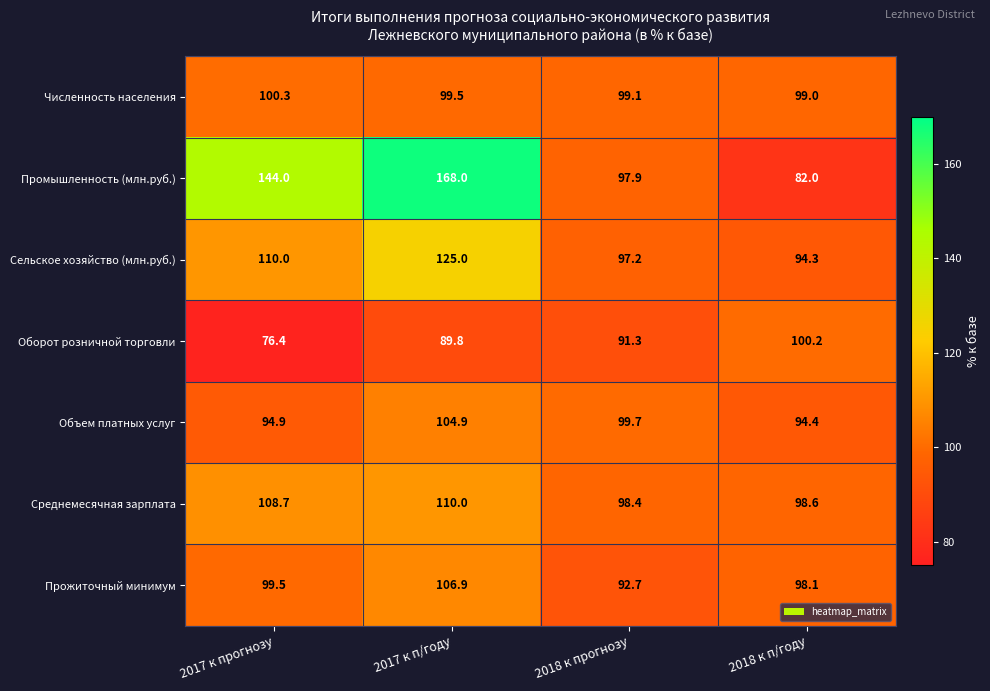

Reading left to right, transcribe all the data shown in this chart.

Численность населения: 2017 к прогнозу=100.3	2017 к п/году=99.5	2018 к прогнозу=99.1	2018 к п/году=99.0
Промышленность (млн.руб.): 2017 к прогнозу=144.0	2017 к п/году=168.0	2018 к прогнозу=97.9	2018 к п/году=82.0
Сельское хозяйство (млн.руб.): 2017 к прогнозу=110.0	2017 к п/году=125.0	2018 к прогнозу=97.2	2018 к п/году=94.3
Оборот розничной торговли: 2017 к прогнозу=76.4	2017 к п/году=89.8	2018 к прогнозу=91.3	2018 к п/году=100.2
Объем платных услуг: 2017 к прогнозу=94.9	2017 к п/году=104.9	2018 к прогнозу=99.7	2018 к п/году=94.4
Среднемесячная зарплата: 2017 к прогнозу=108.7	2017 к п/году=110.0	2018 к прогнозу=98.4	2018 к п/году=98.6
Прожиточный минимум: 2017 к прогнозу=99.5	2017 к п/году=106.9	2018 к прогнозу=92.7	2018 к п/году=98.1